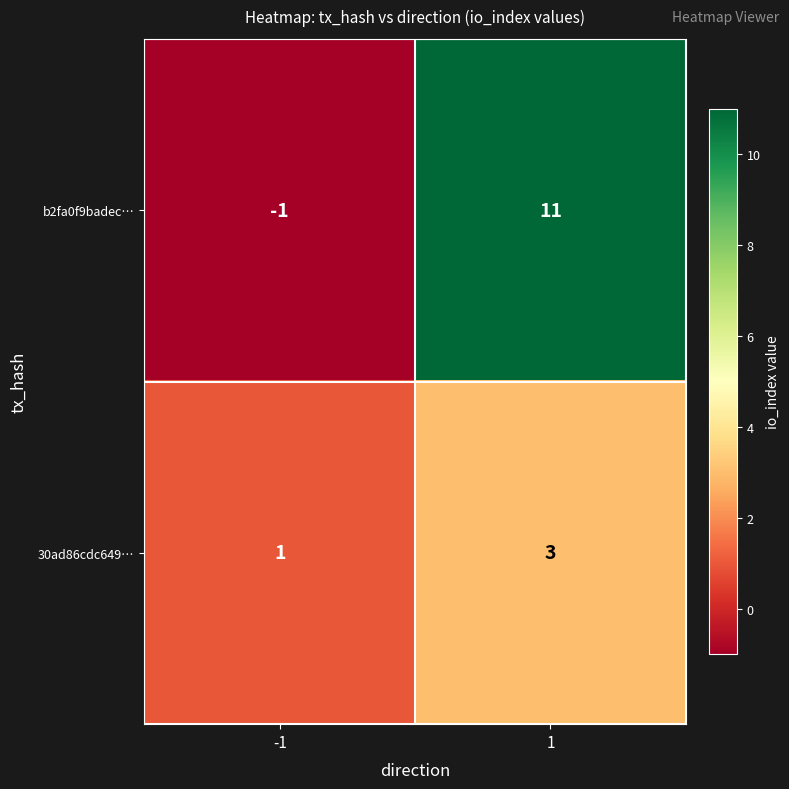

Which series has the largest total across all categories?

b2fa0f9badec…